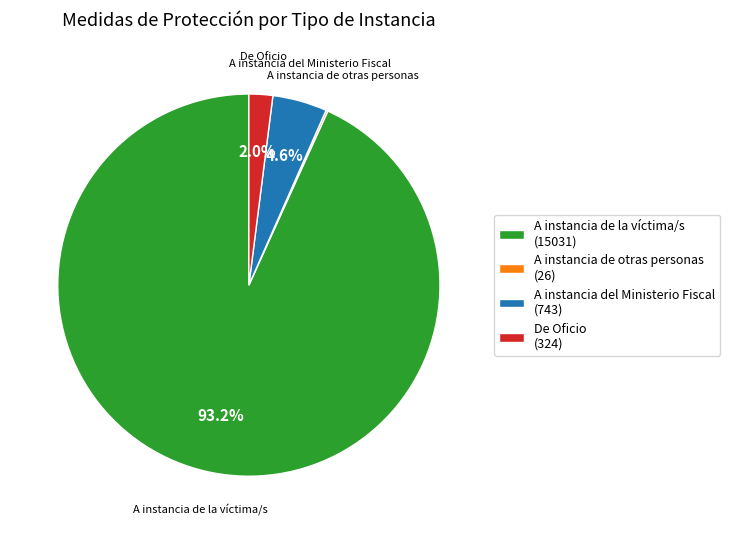

Which category has the biggest portion of the pie?

A instancia de la víctima/s (15031)